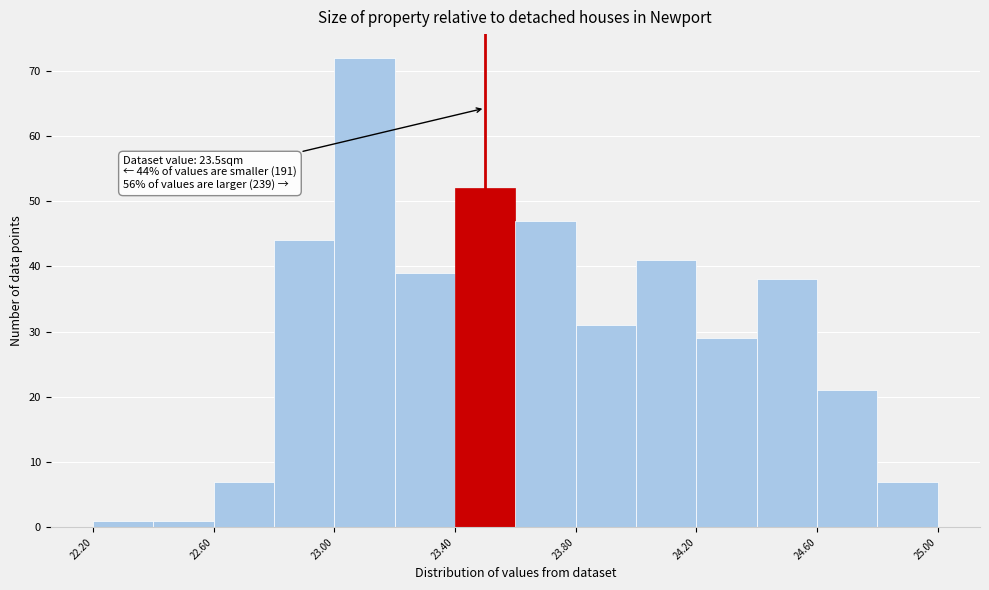

Over which range of the x-axis is the bar tallest?

23.0 to 23.2